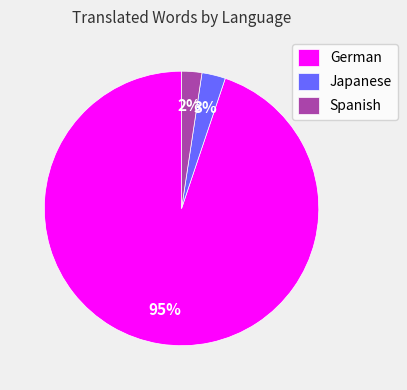

To the nearest percent, what is the combined percentage of Spanish and Japanese?

5%